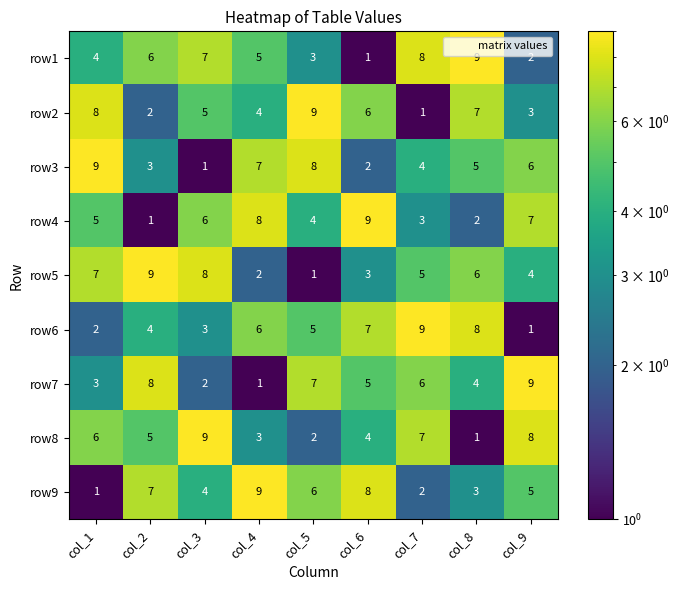

Rank the series at col_5 from lowest to highest value.

row5, row8, row1, row4, row6, row9, row7, row3, row2